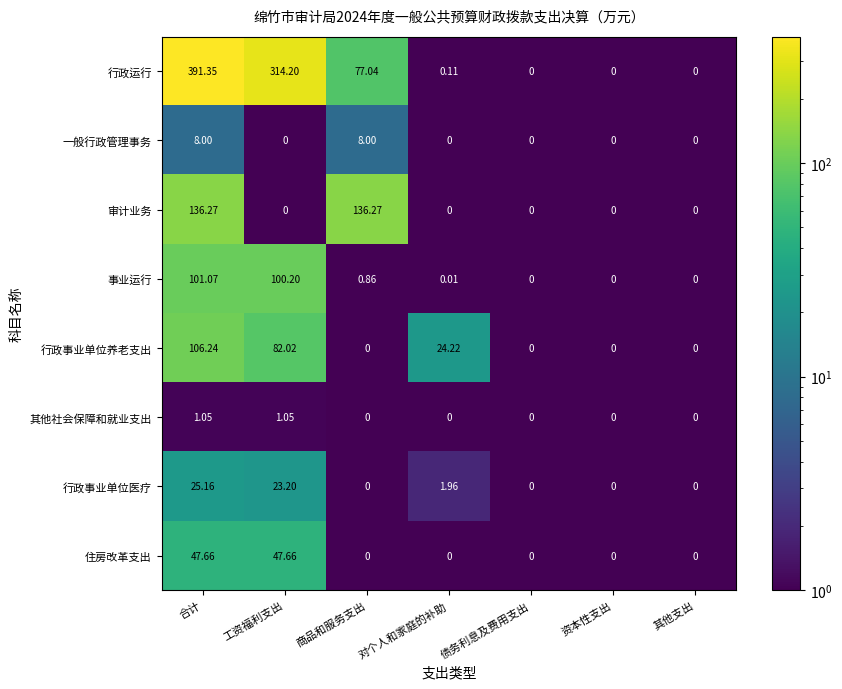

At which category is the sum across all series the highest?

合计